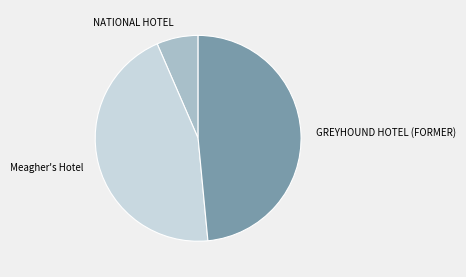

Which slice is the smallest?

NATIONAL HOTEL